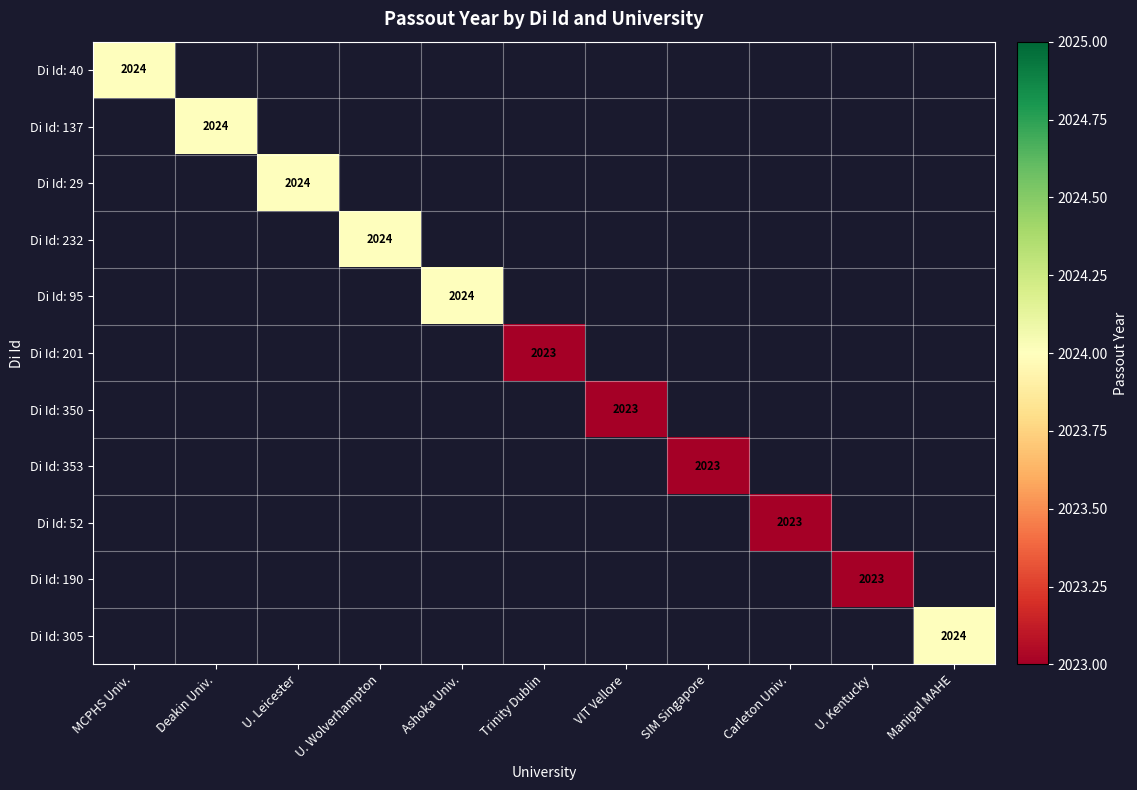

Which series has the widest spread of values?

Di Id: 40